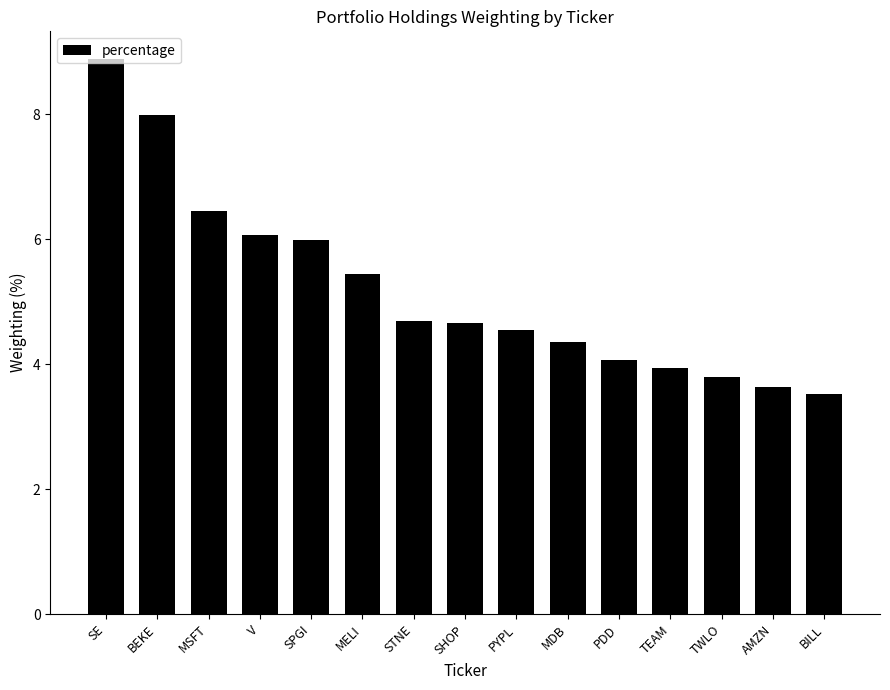

What is the smallest value displayed?

3.5